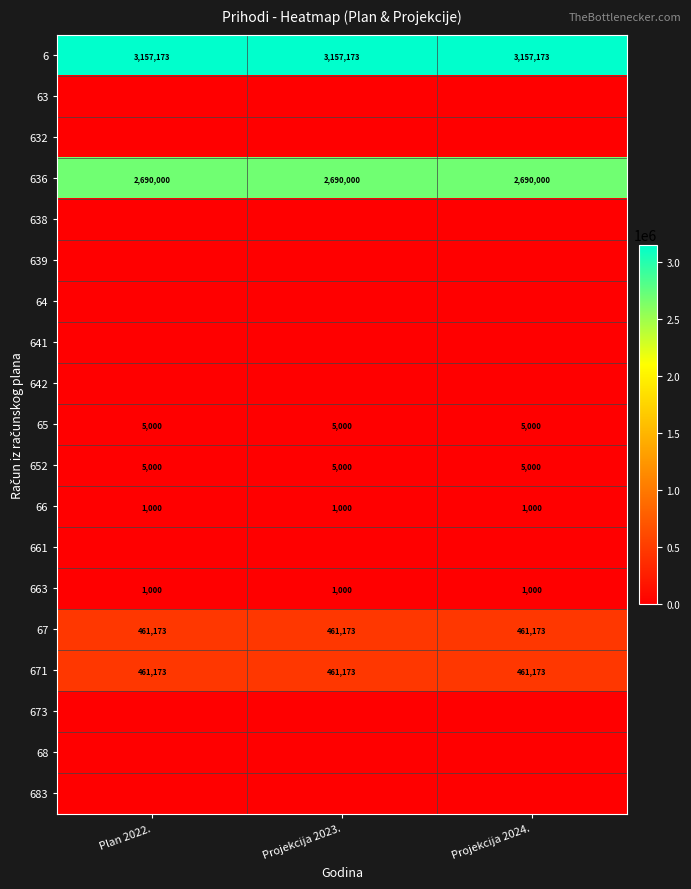

What is the minimum value for 636?

2690000